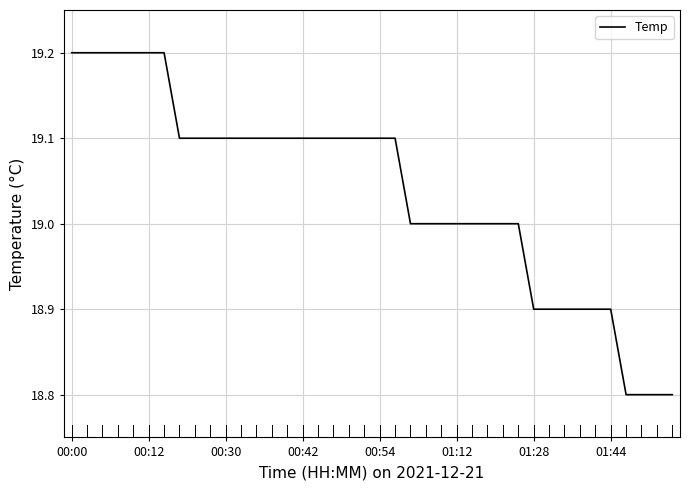

What is the difference between the maximum and minimum values?

0.4